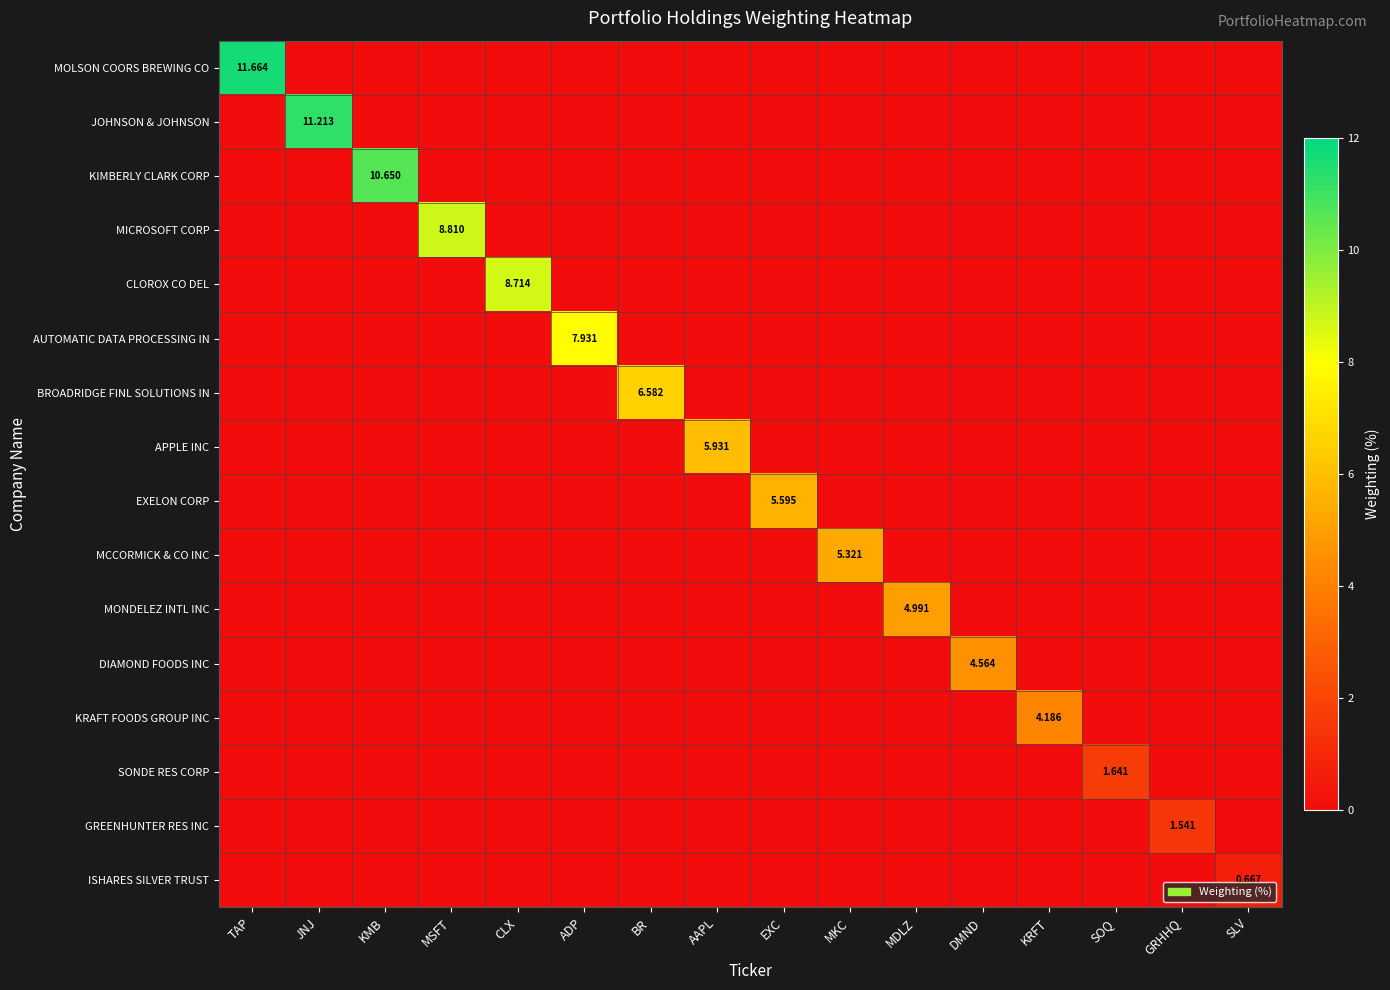

Rank the categories by MCCORMICK & CO INC value from highest to lowest.

MKC, TAP, JNJ, KMB, MSFT, CLX, ADP, BR, AAPL, EXC, MDLZ, DMND, KRFT, SOQ, GRHHQ, SLV